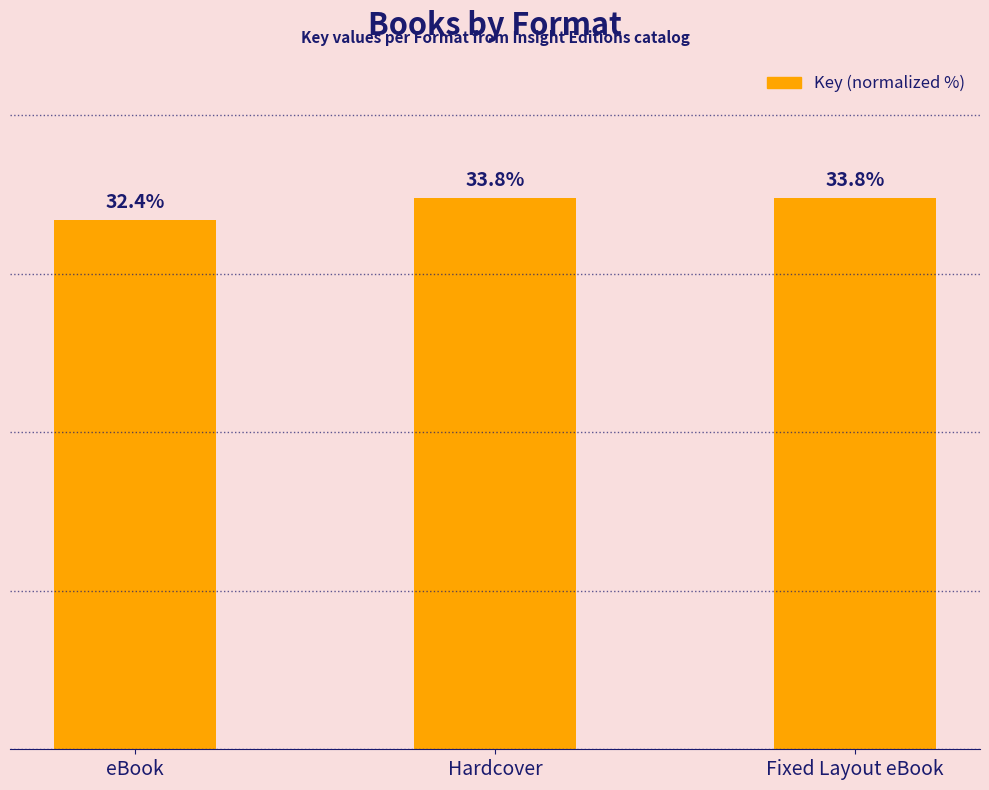

Which category has the lowest value across all series?

eBook